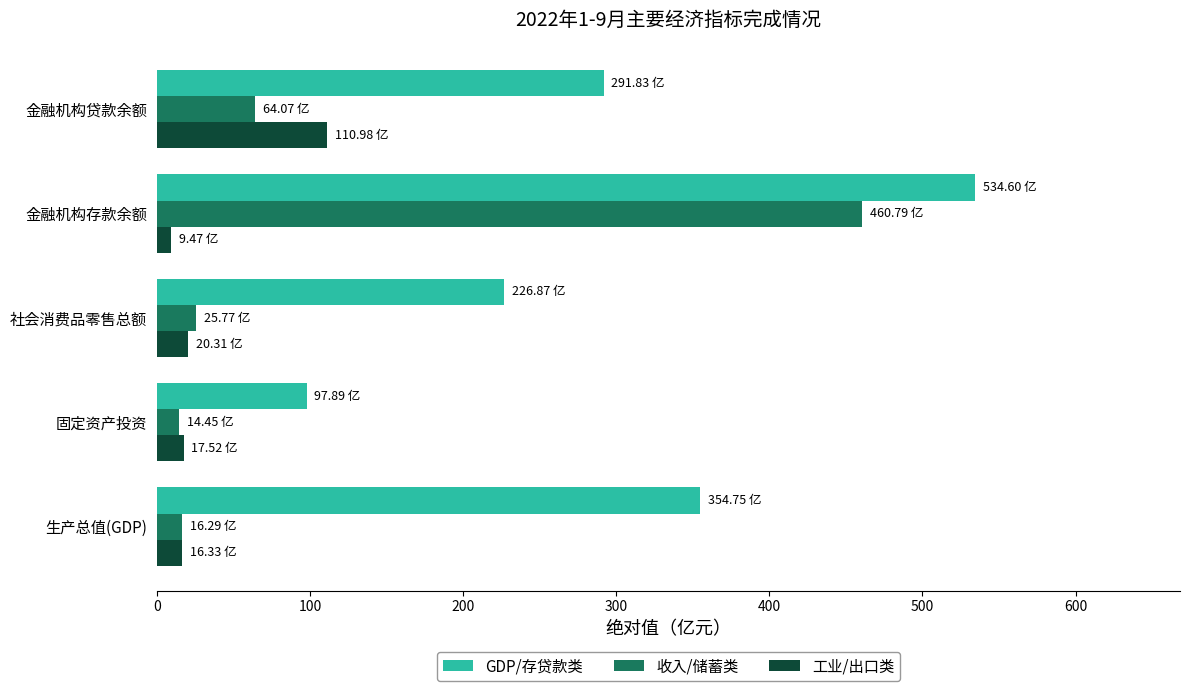

What are all the series names shown in the legend?

GDP/存贷款类, 收入/储蓄类, 工业/出口类